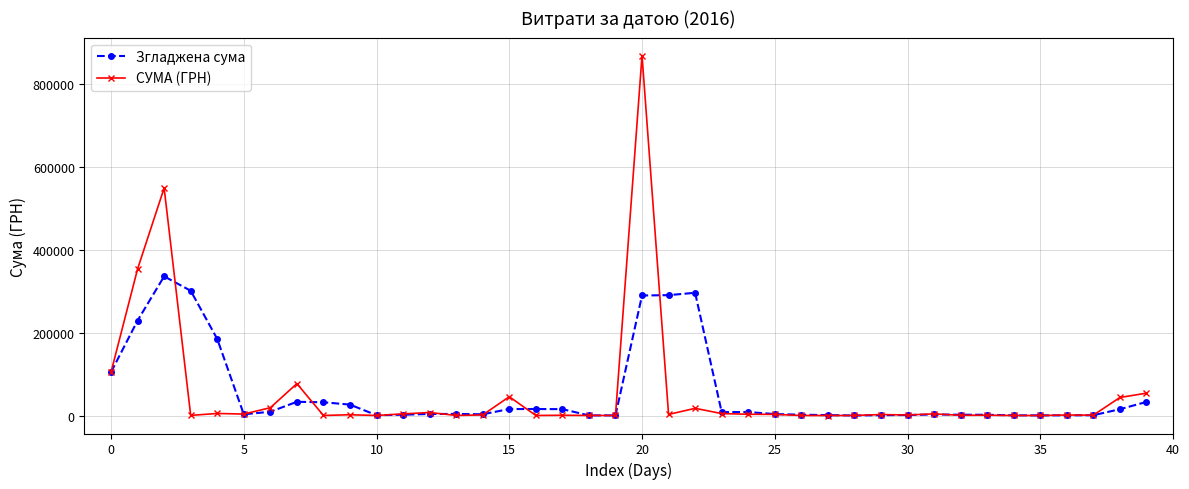

What is the maximum value shown in the chart?

869860.6